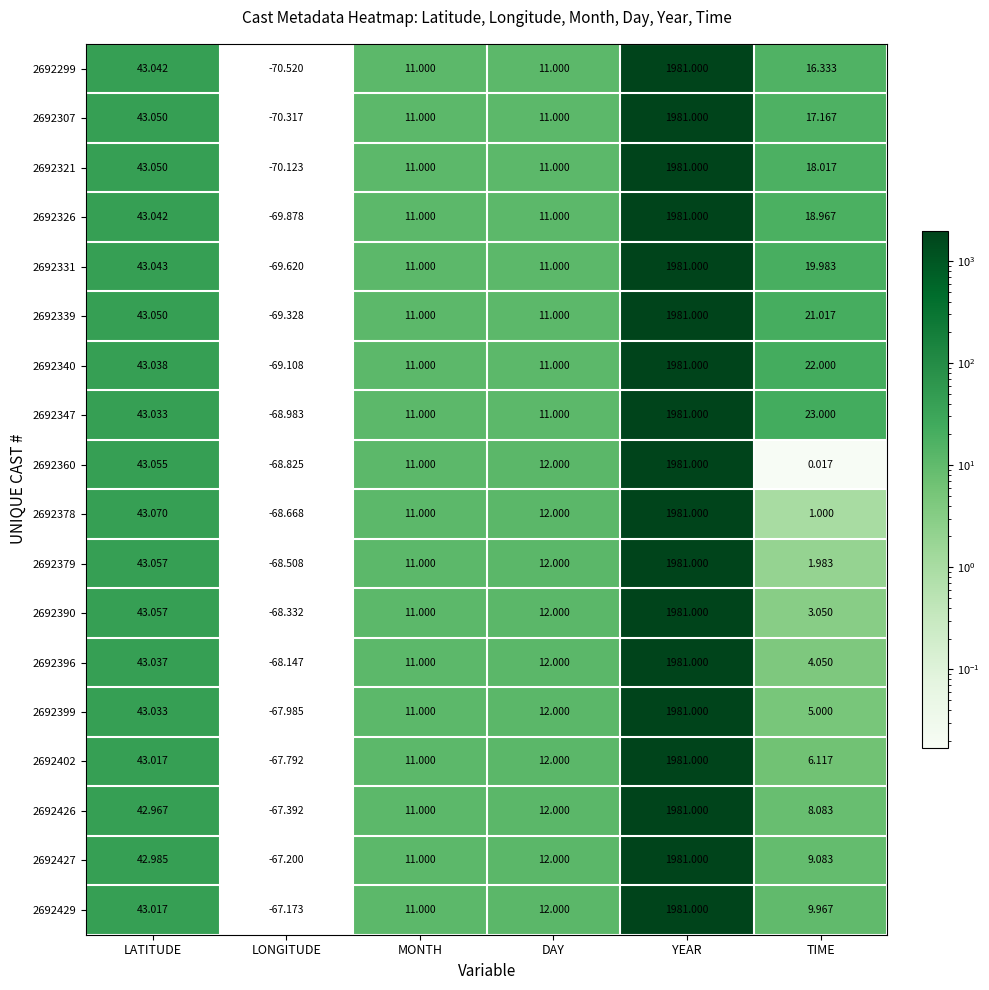

Which series has the largest total across all categories?

2692347